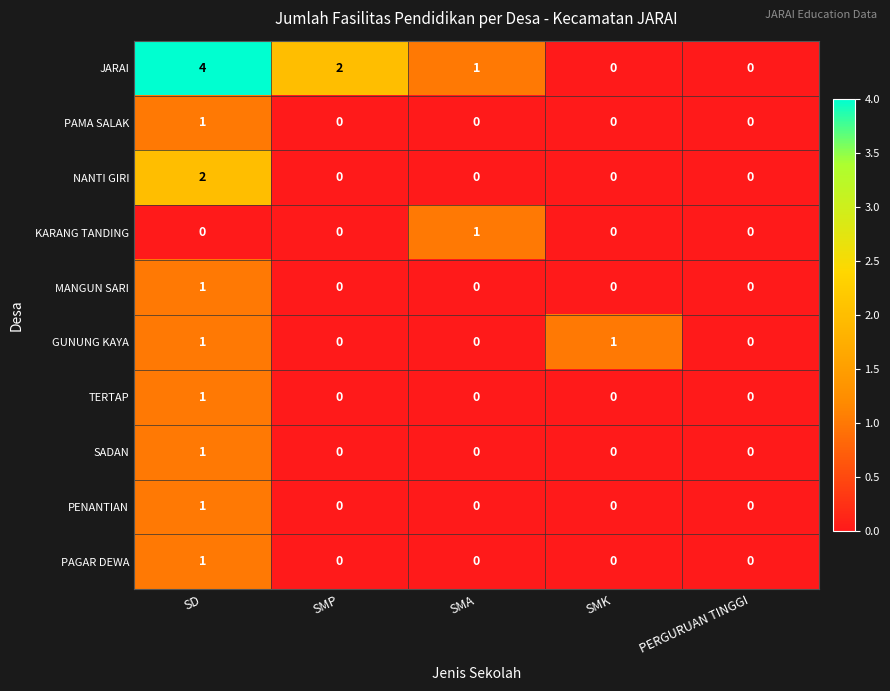

The SADAN series shows -1 at SMK. True or false?

False